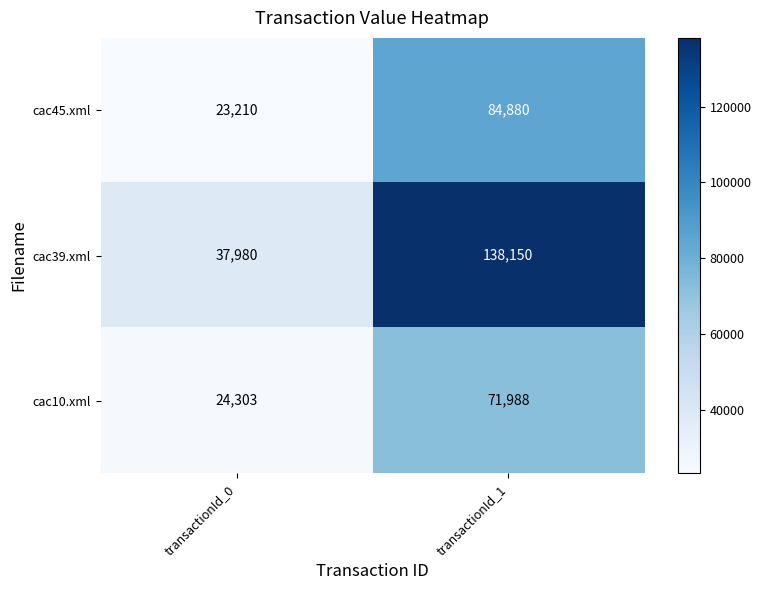

At which category is the sum across all series the highest?

transactionId_1